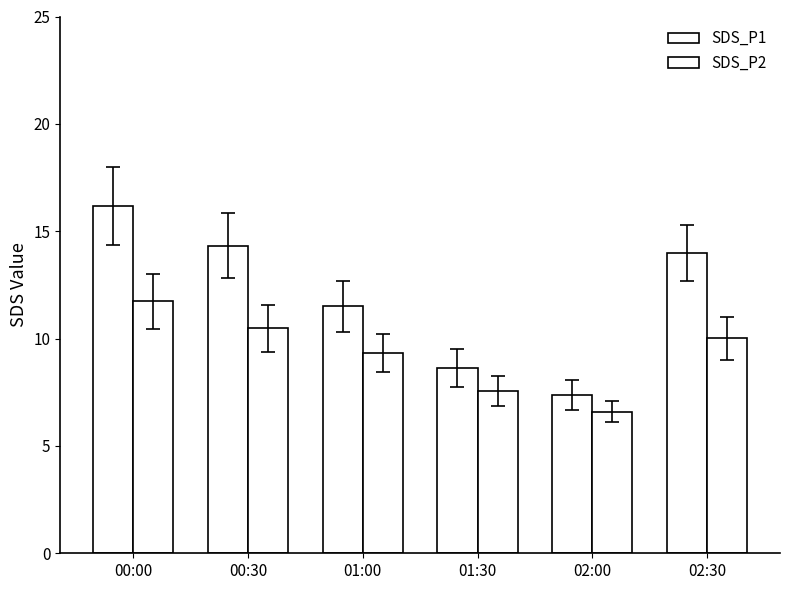

How many bars are there in total?

12